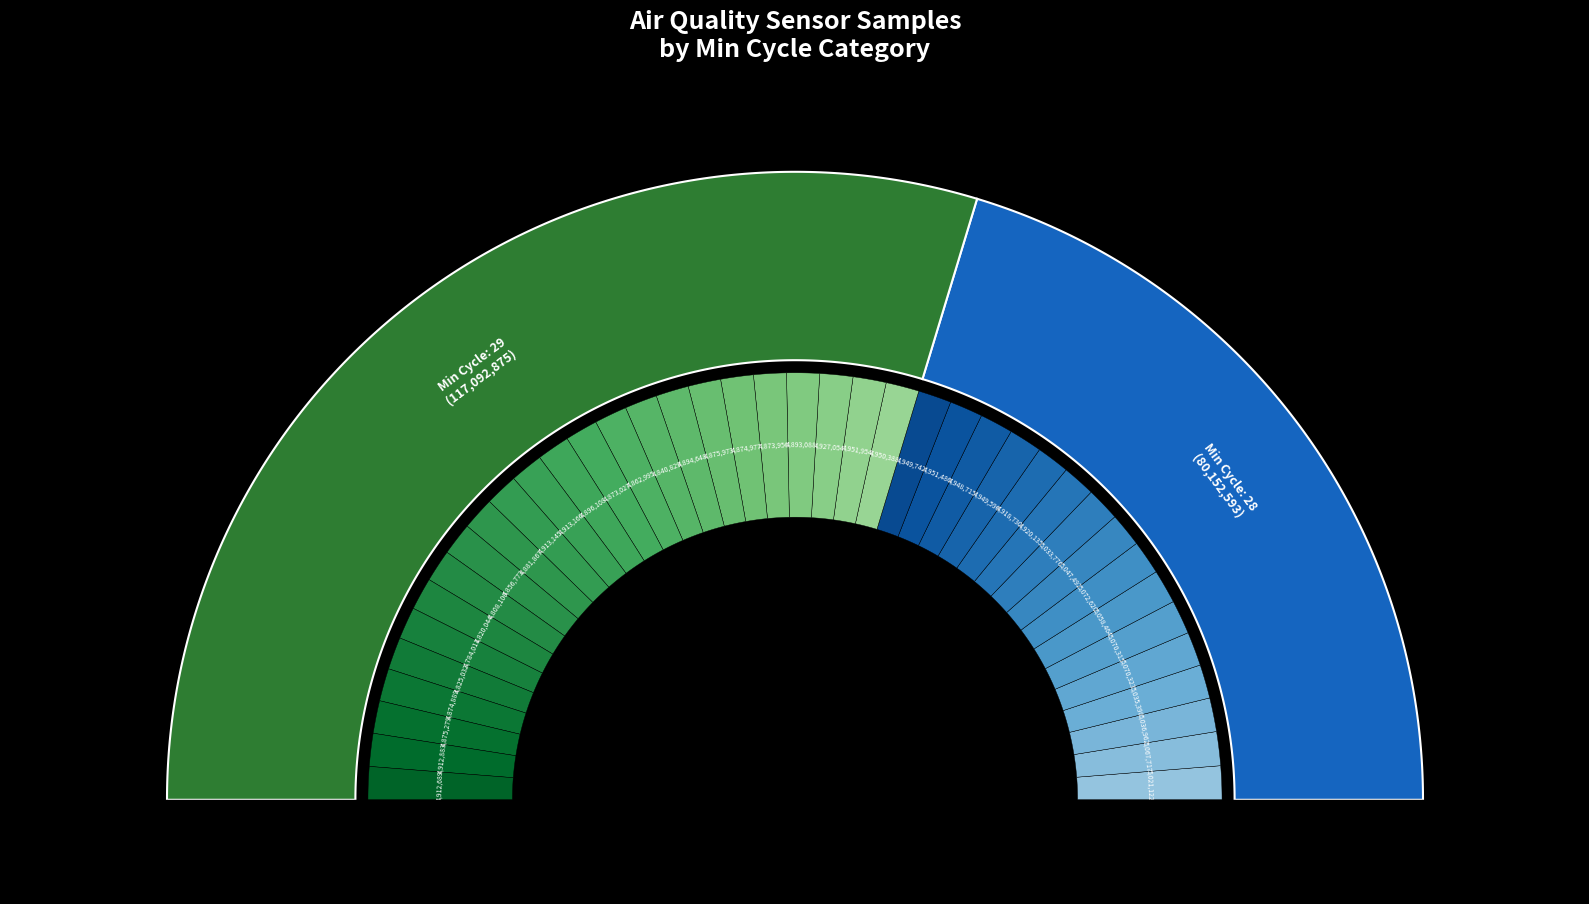

How many slices are in this pie chart?

40